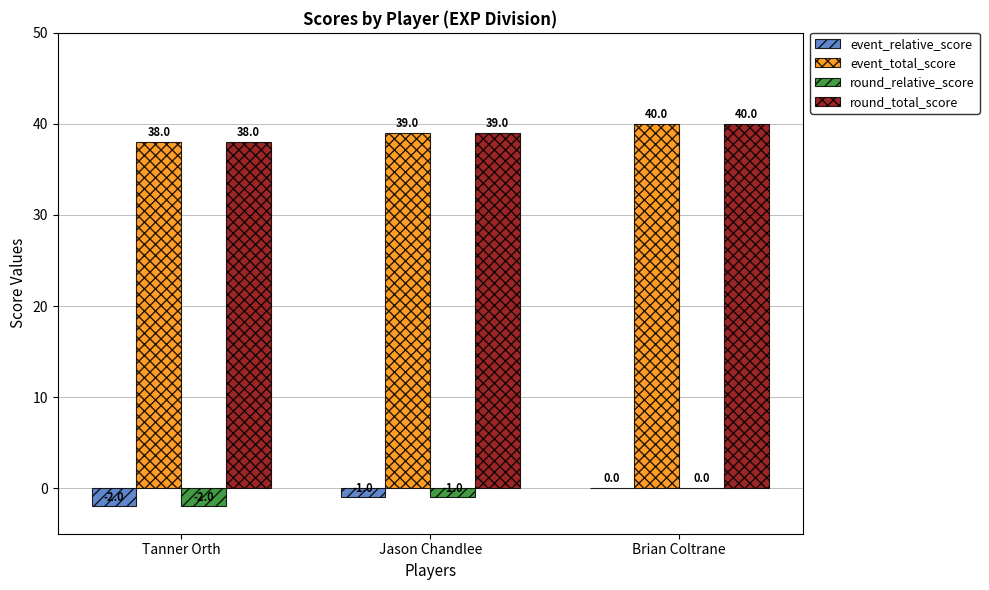

Is the value of event_relative_score at Jason Chandlee greater than the value of event_total_score at Brian Coltrane?

No